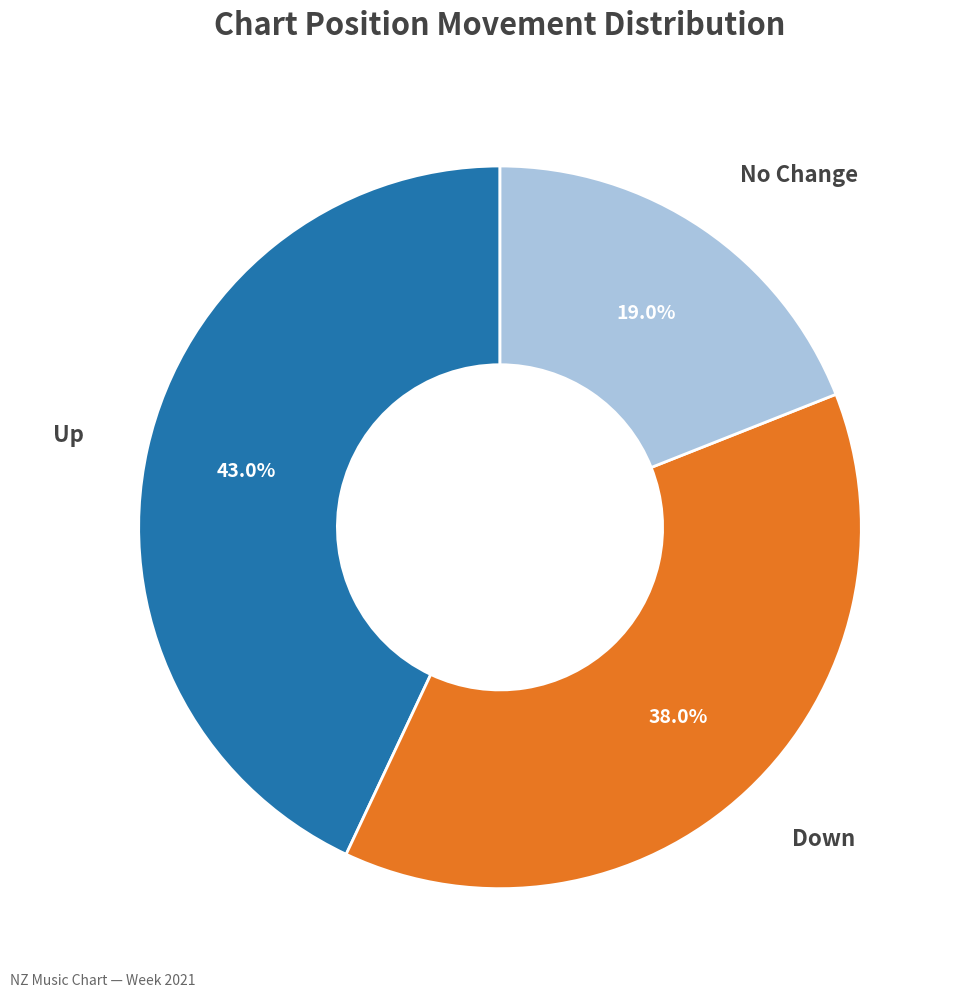

Does any single category account for the majority?

No